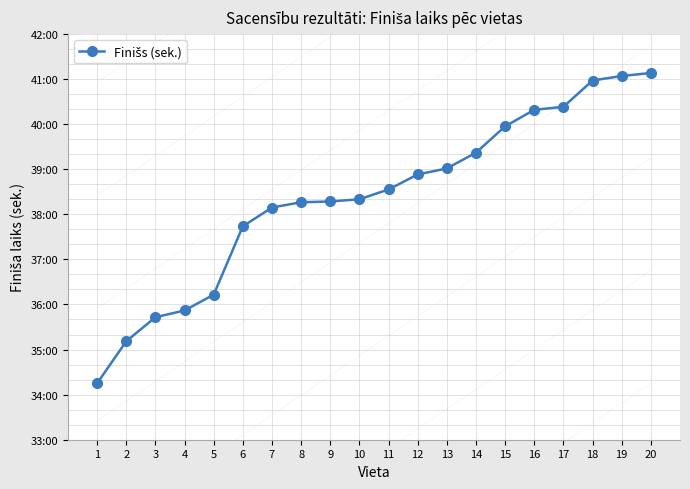

Is this an area chart (filled region under the line)?

No